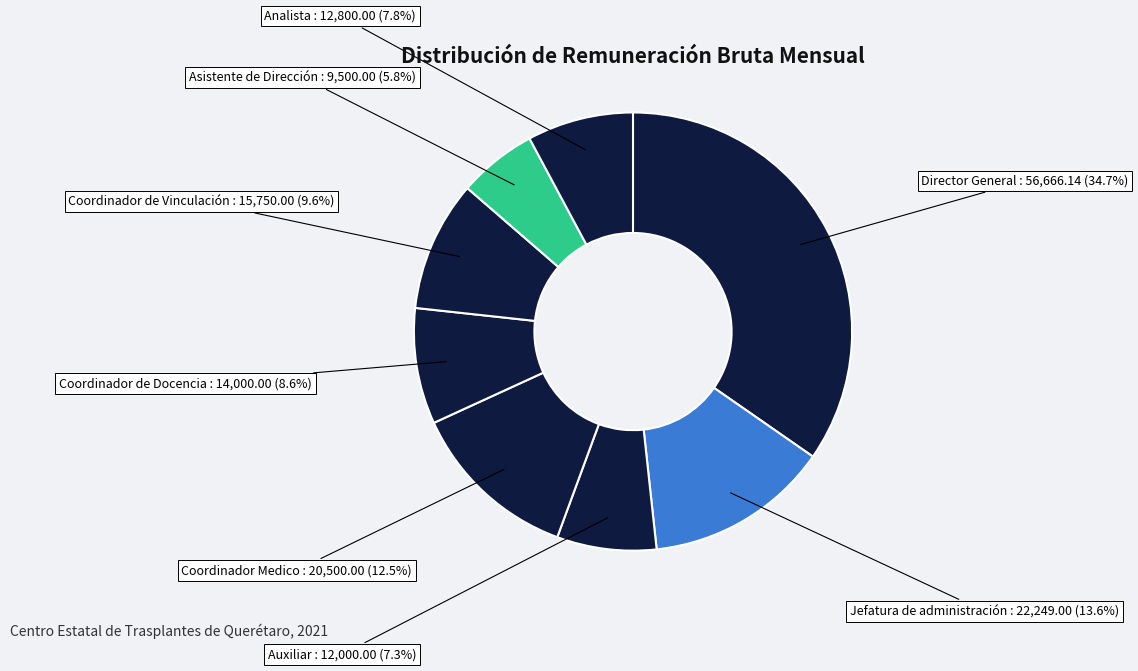

What percentage do Director General and Coordinador Medico together represent?

47.2%